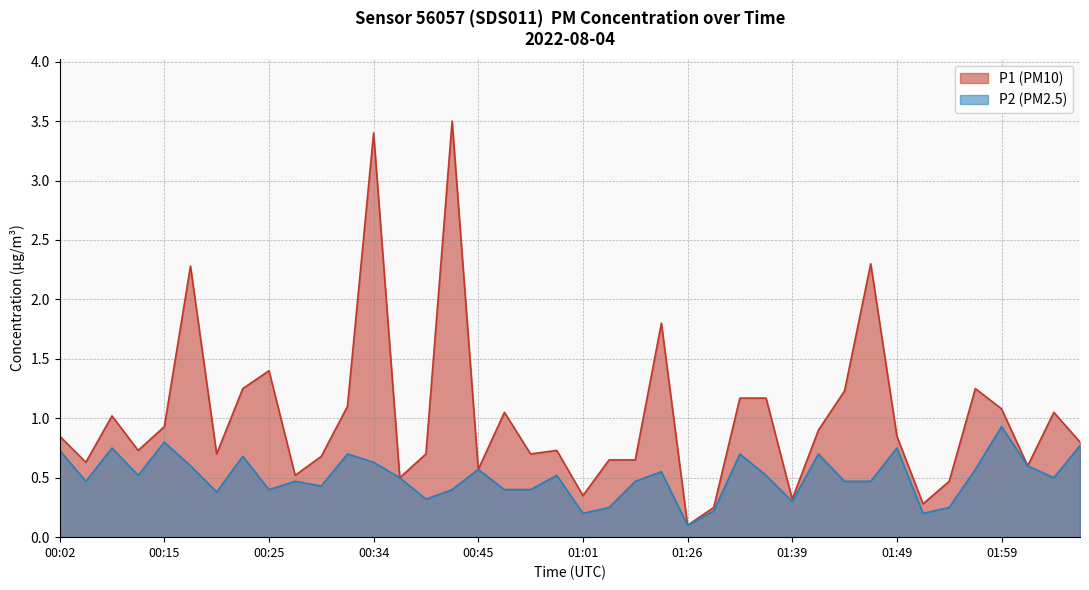

True or false: P2 and P1 cross at least once.

False